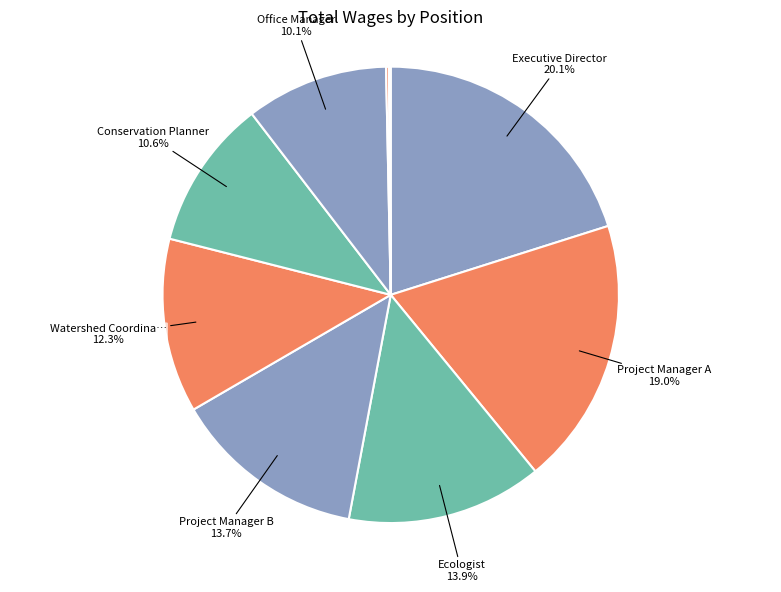

What is the smallest slice in the pie chart?

Field Technician A